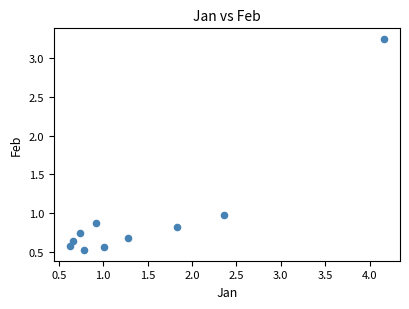

What is the range of Y values (max minus min)?

2.7